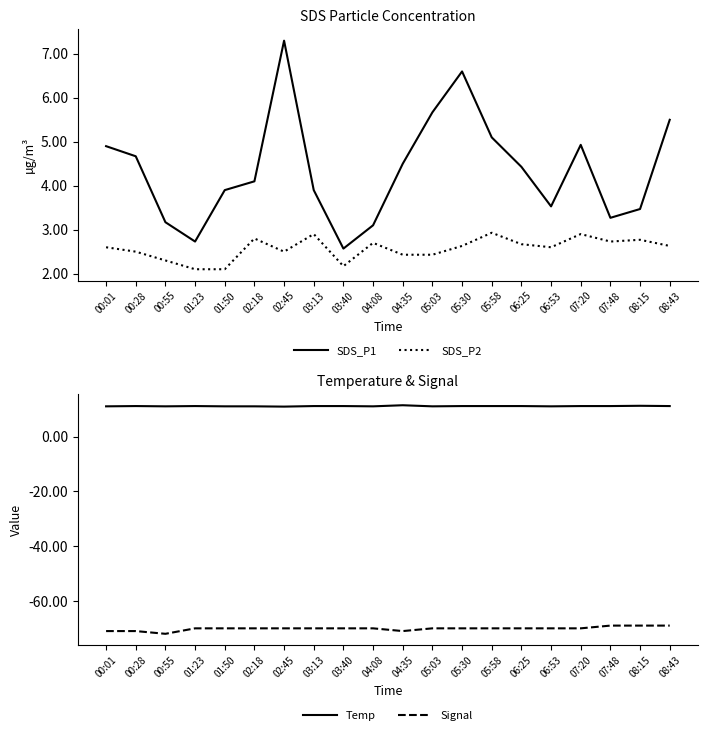

What is the label of the 6th point from the right?

06:25